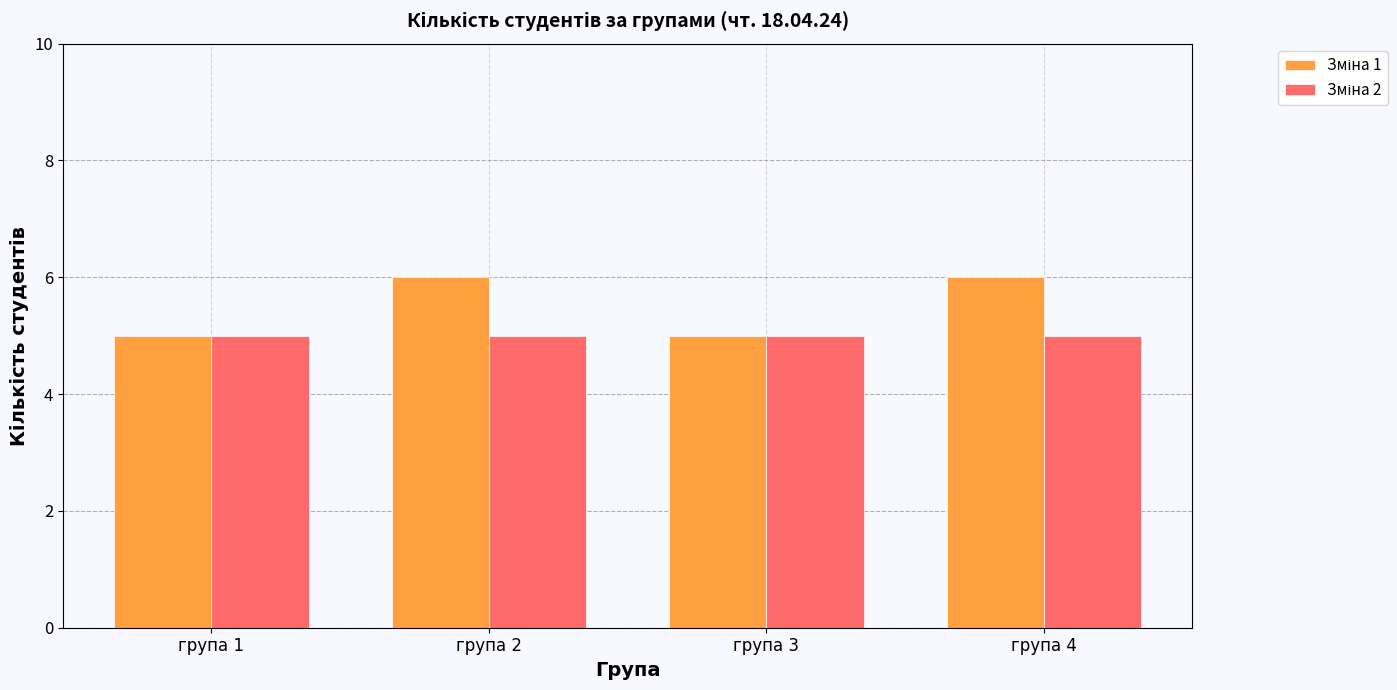

What is the total value across all series at група 1?

10